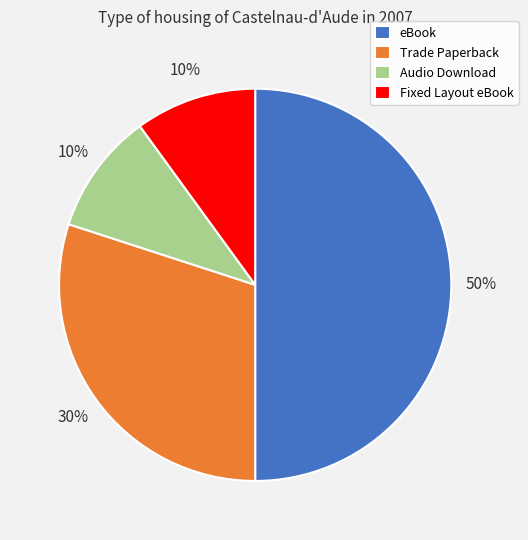

Is the sum of eBook and Audio Download greater than half?

Yes